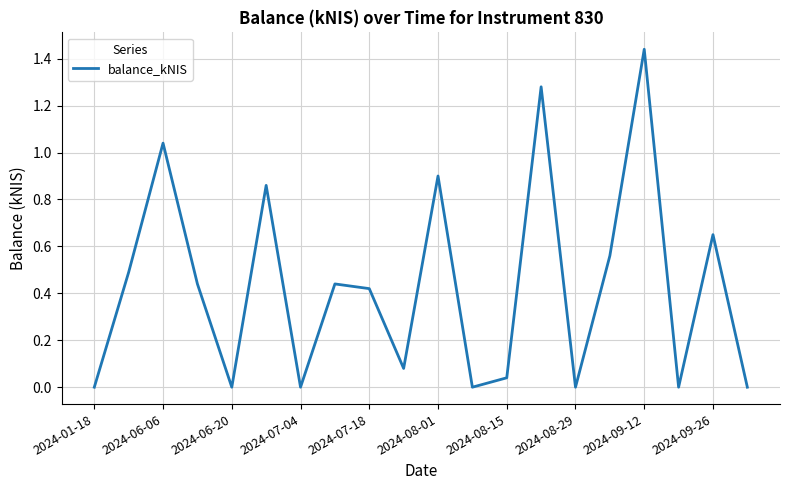

How many lines are shown in the chart?

1